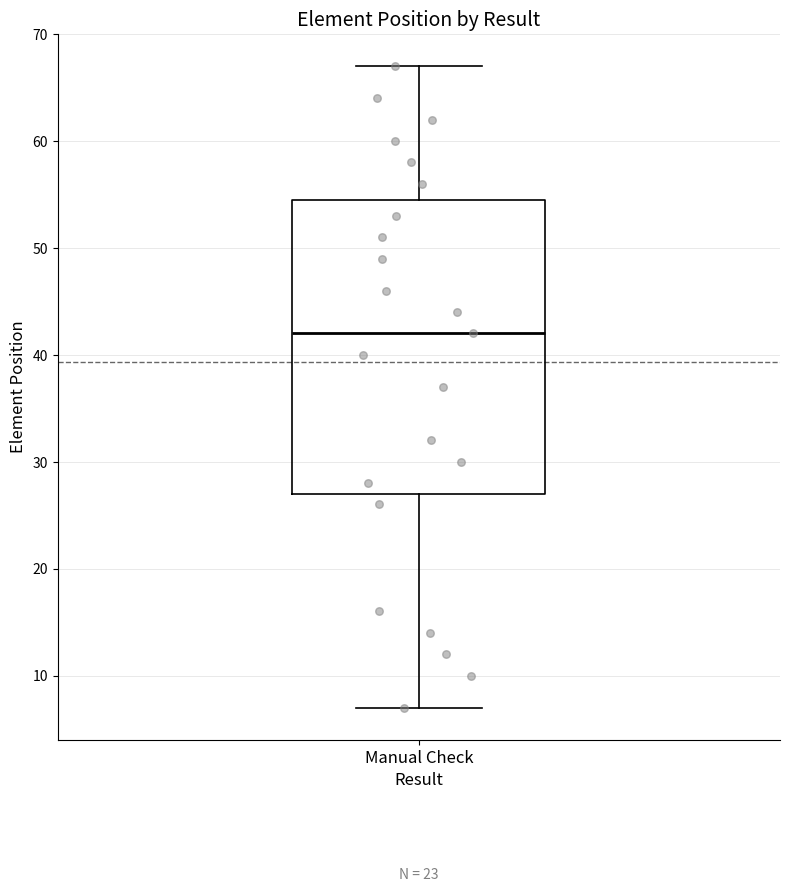

Transcribe this box plot: give where the median line is, the range the box spans, and where the two whiskers end, as read against the y-axis. The values are not printed on the chart, so give them approximately, as read against the axis.

median 42, box 27 to 55, whiskers 7 to 67